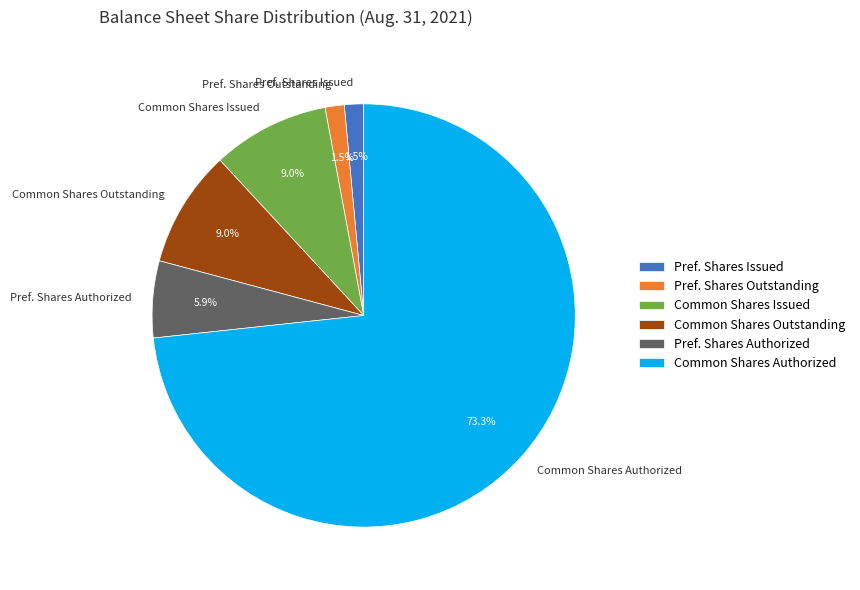

What is the largest slice in the pie chart?

Common Shares Authorized